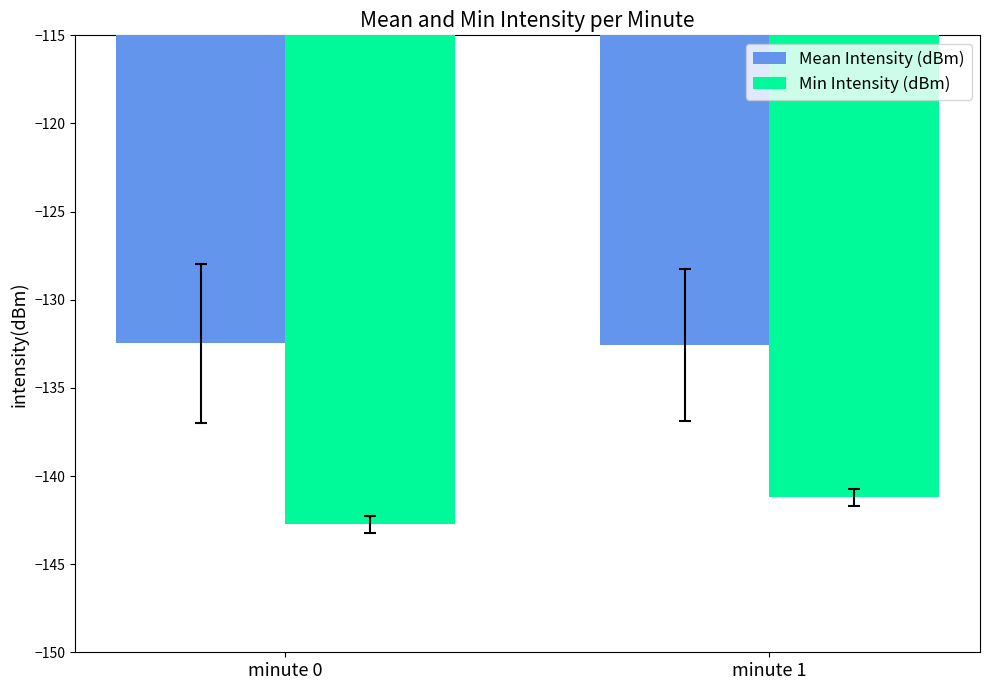

What is the greatest value displayed?

-132.5